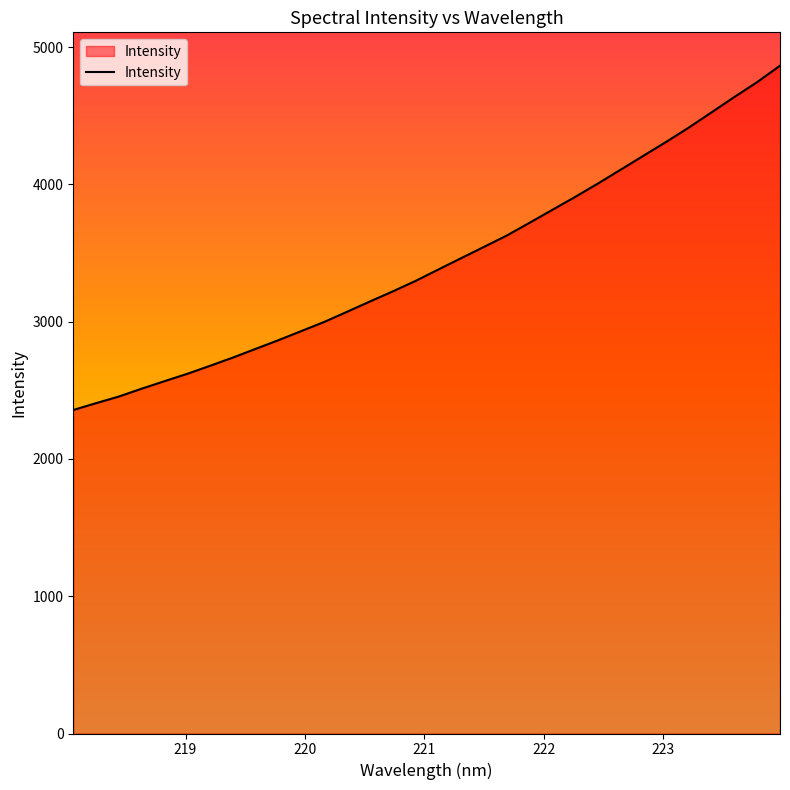

What is the difference between the maximum and minimum values?

2508.2